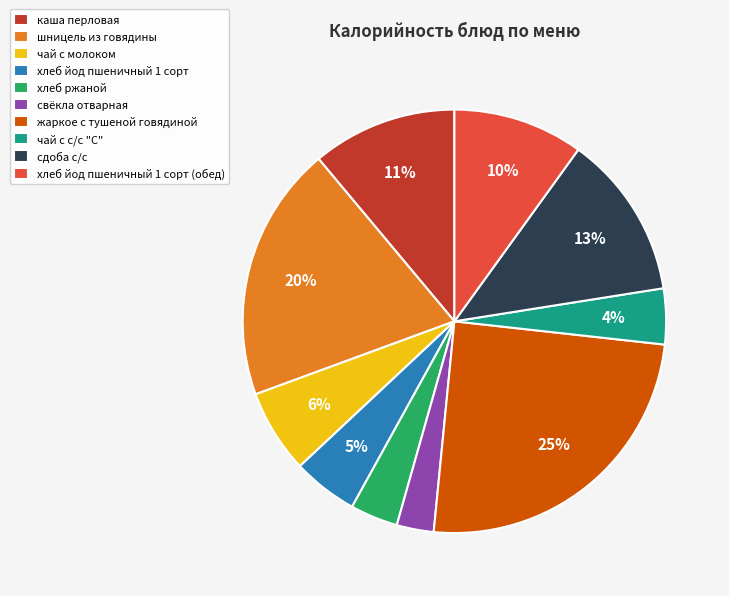

What is the smallest slice in the pie chart?

свёкла отварная